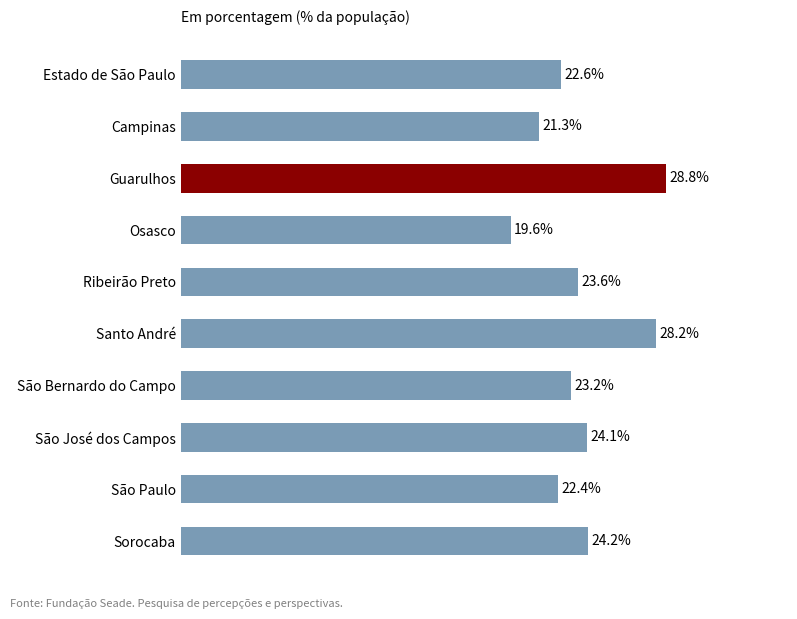

List the labels in order of value, smallest first.

Osasco, Campinas, São Paulo, Estado de São Paulo, São Bernardo do Campo, Ribeirão Preto, São José dos Campos, Sorocaba, Santo André, Guarulhos